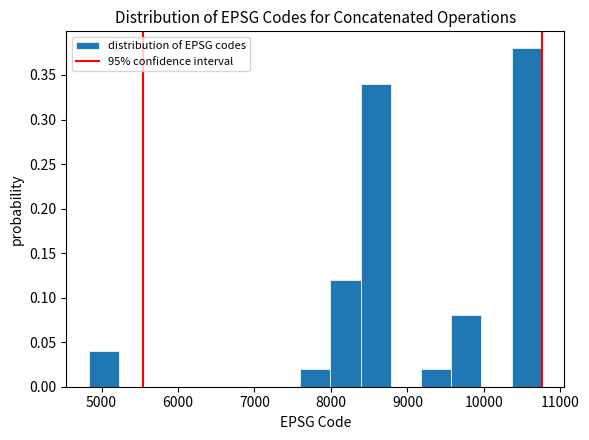

Read against the x-axis, roughly where is the centre of the tallest bar?

10600